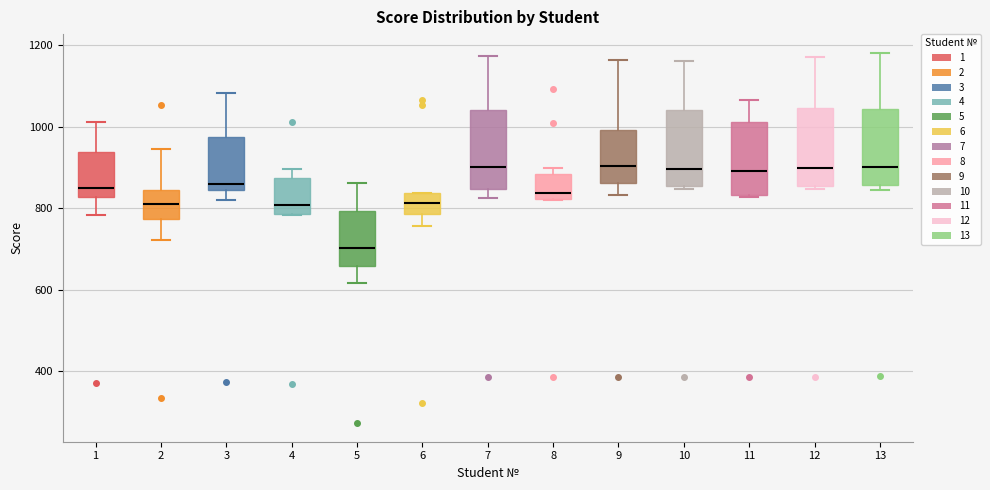

Which box's median line is the lowest?

5